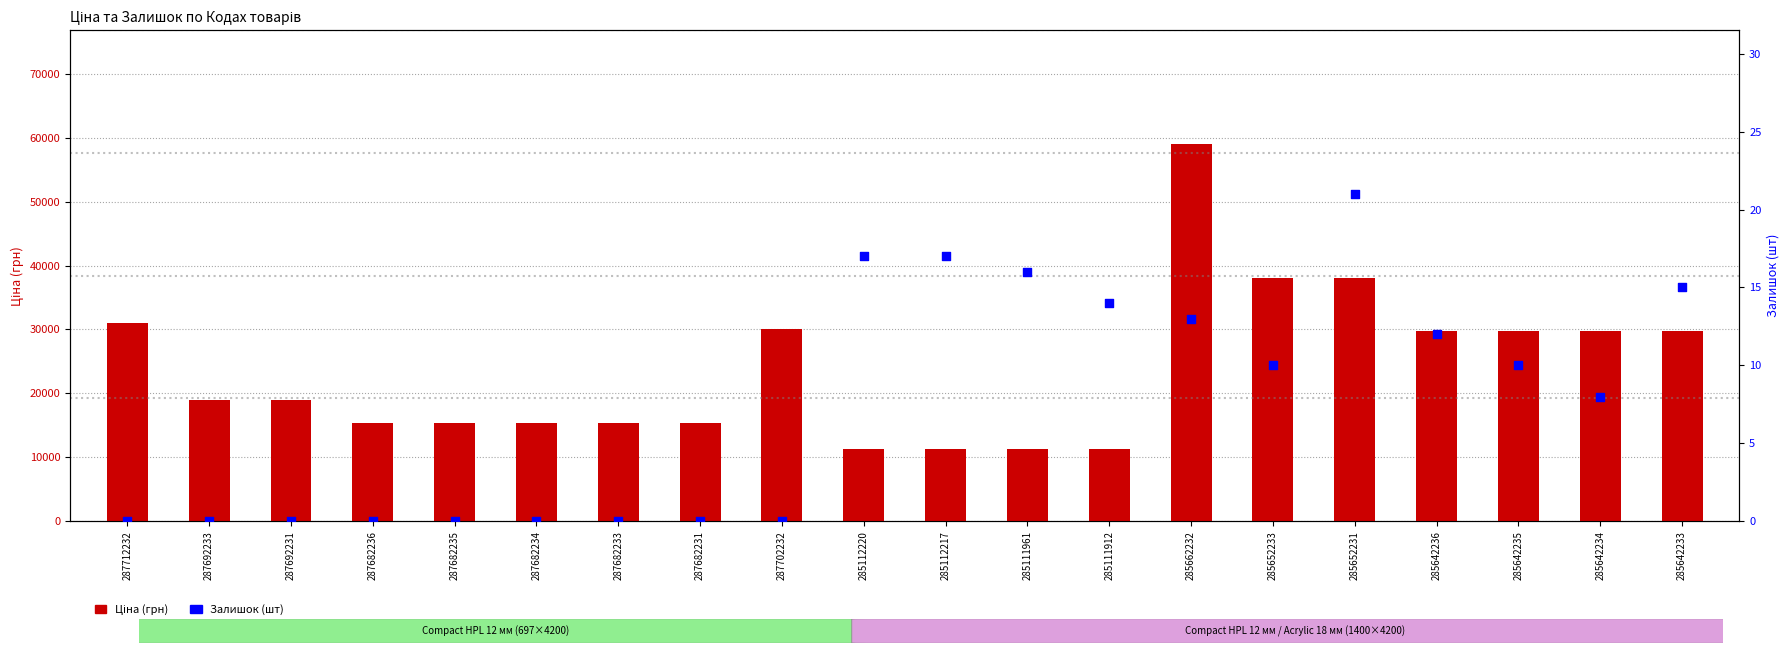

Which series reaches the maximum Y coordinate?

Ціна